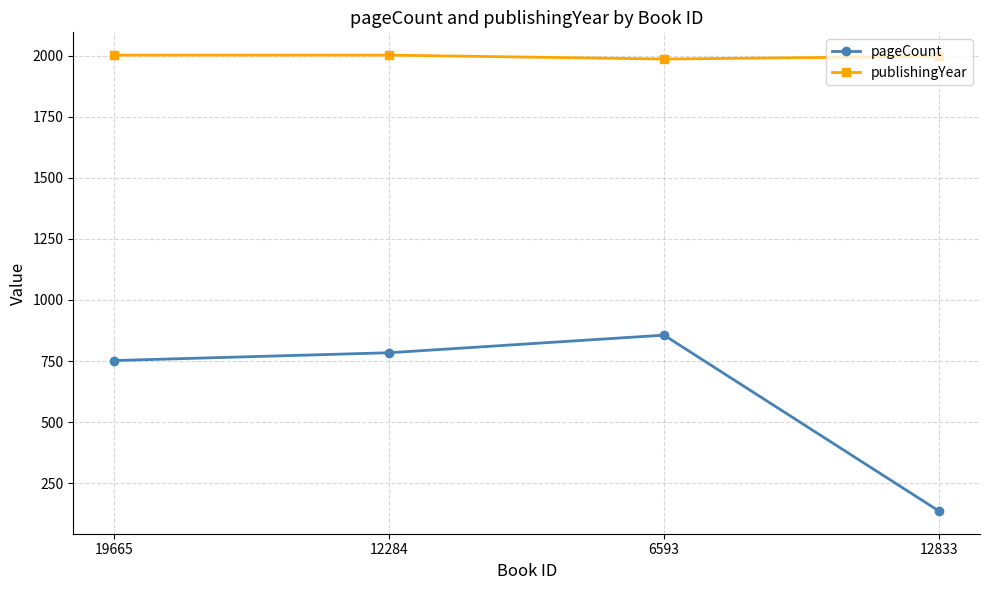

Rank the series by their average value, from highest to lowest.

publishingYear, pageCount